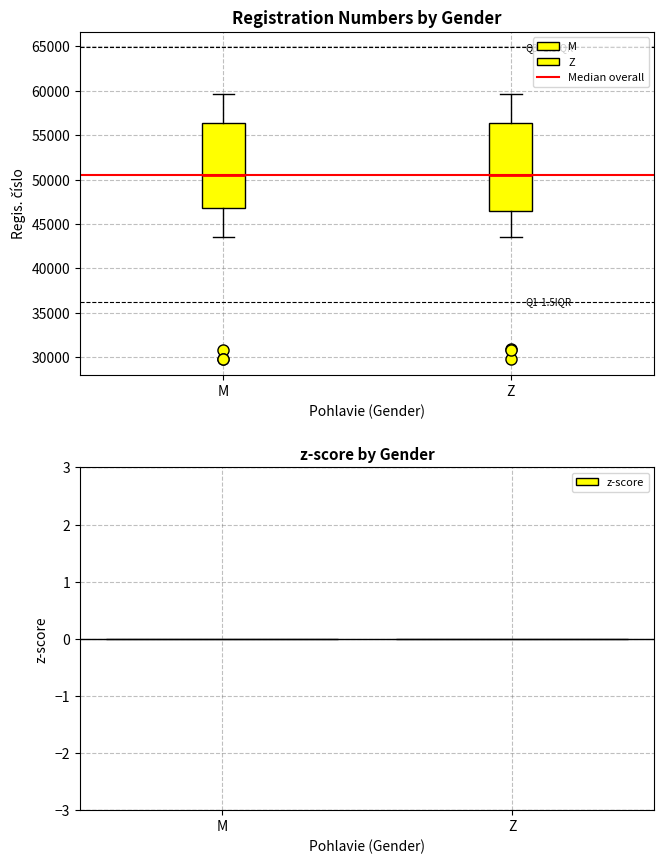

Where does the upper whisker of the box for Z end on the y-axis? The values are not printed on the chart, so give them approximately, as read against the axis.

59500